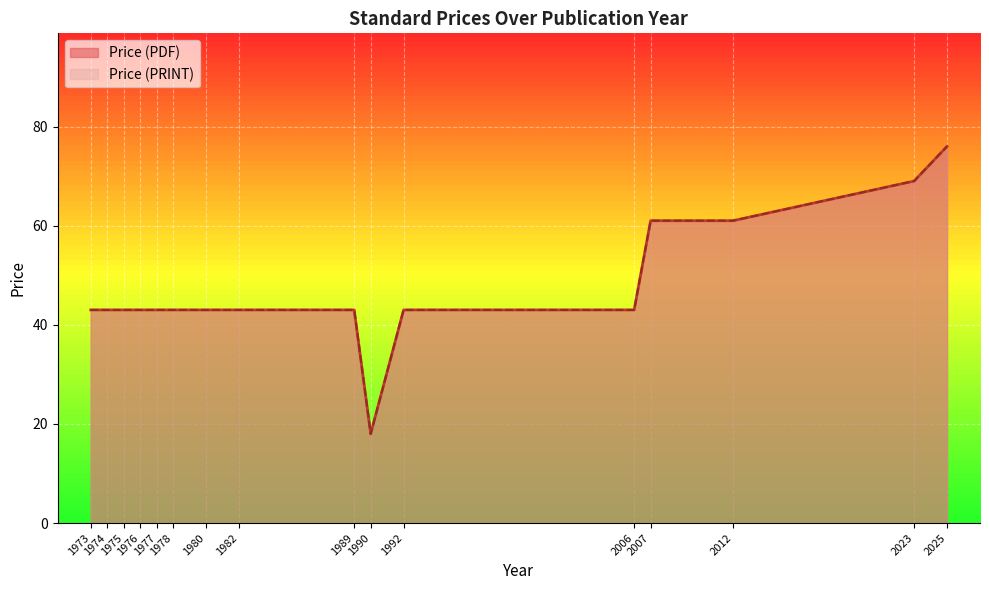

Does the chart display data point markers on the line(s)?

No